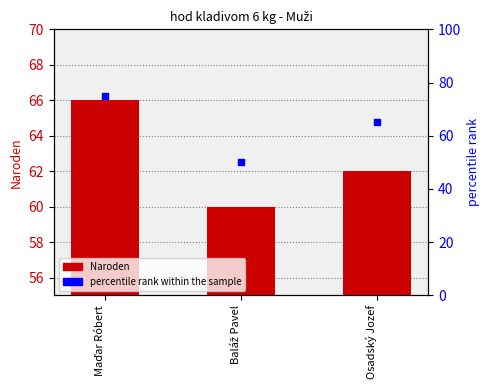

At how many categories does at least one series exceed 65?

1